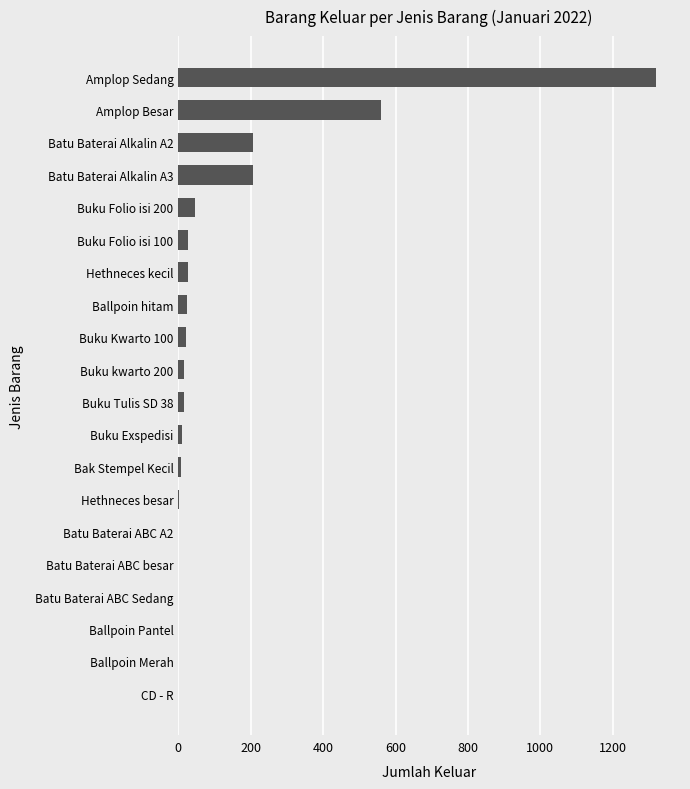

What is the maximum value shown in the chart?

1320